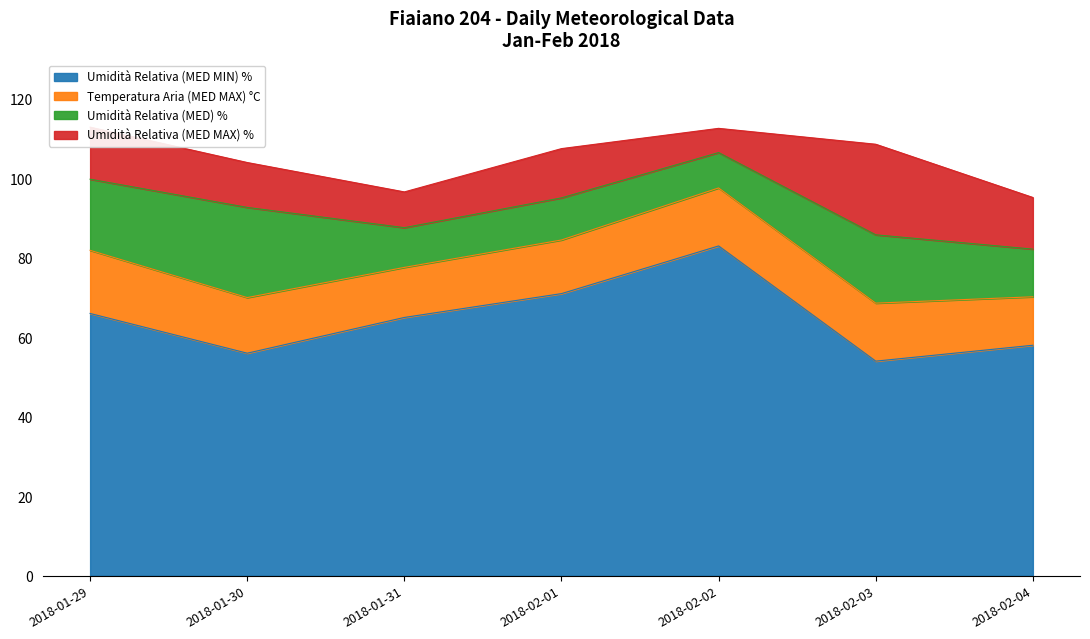

Count the number of categories in the chart.

7